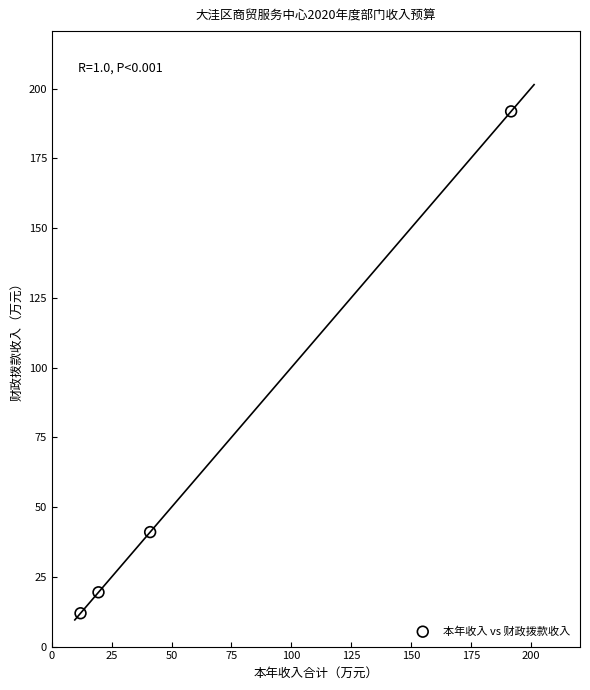

What is the range of Y values (max minus min)?

179.9